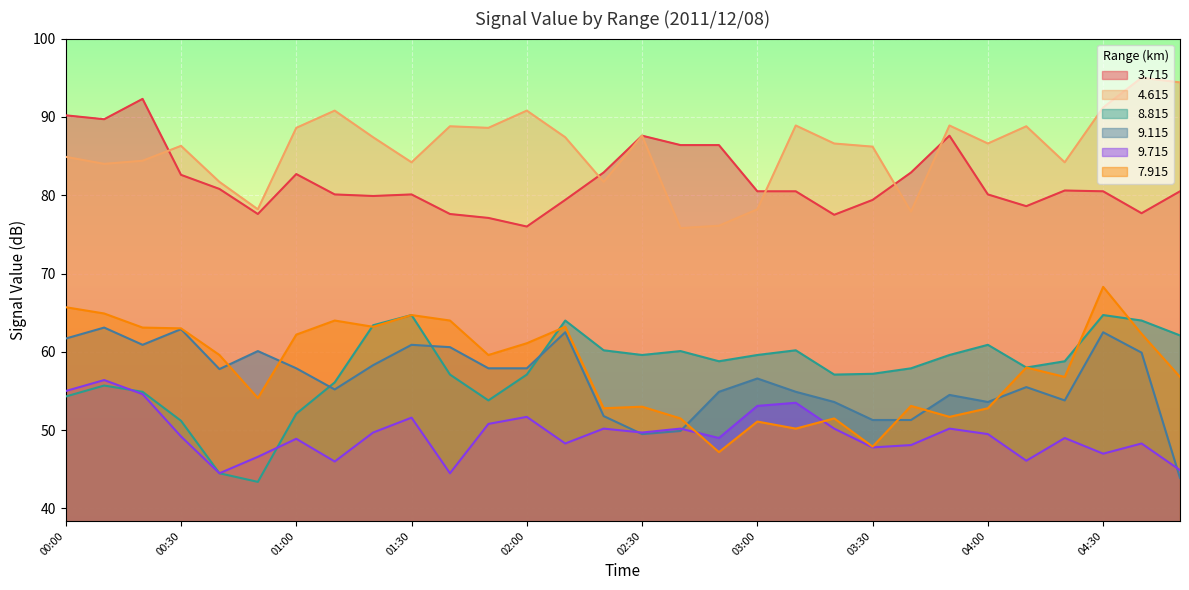

True or false: 8.815 and 9.115 cross at least once.

True